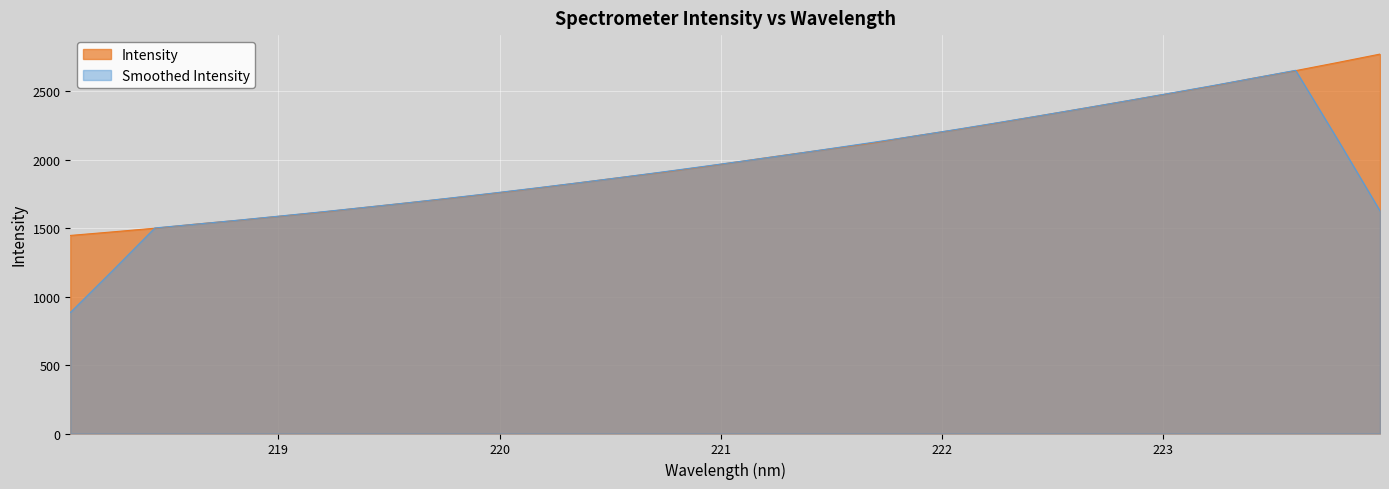

What is the maximum value shown in the chart?

2771.3